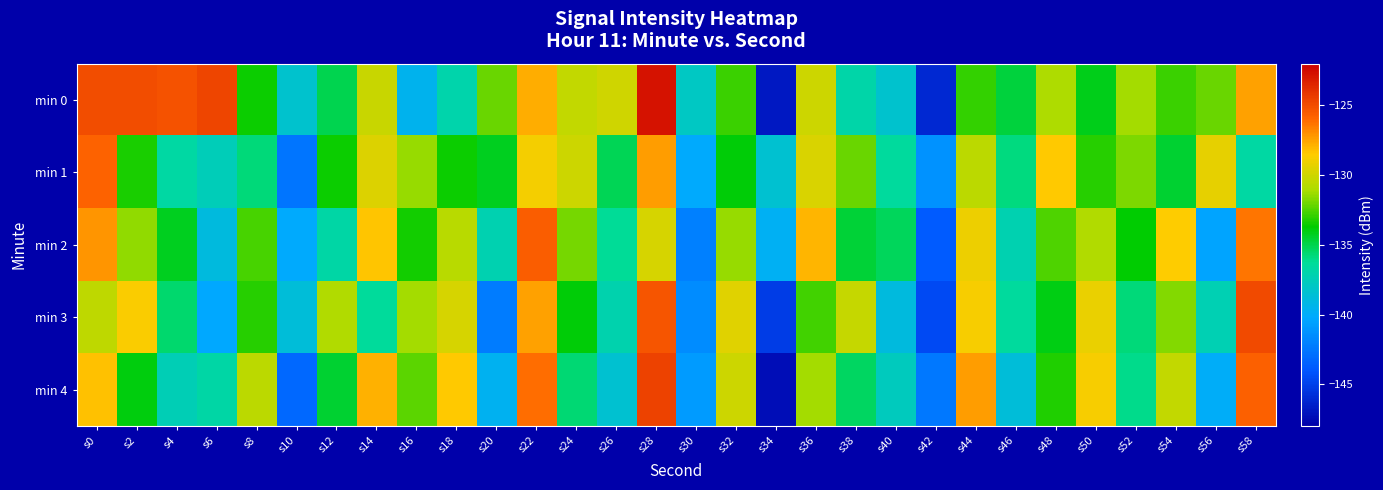

What is the total value across all series at s16?

-667.8